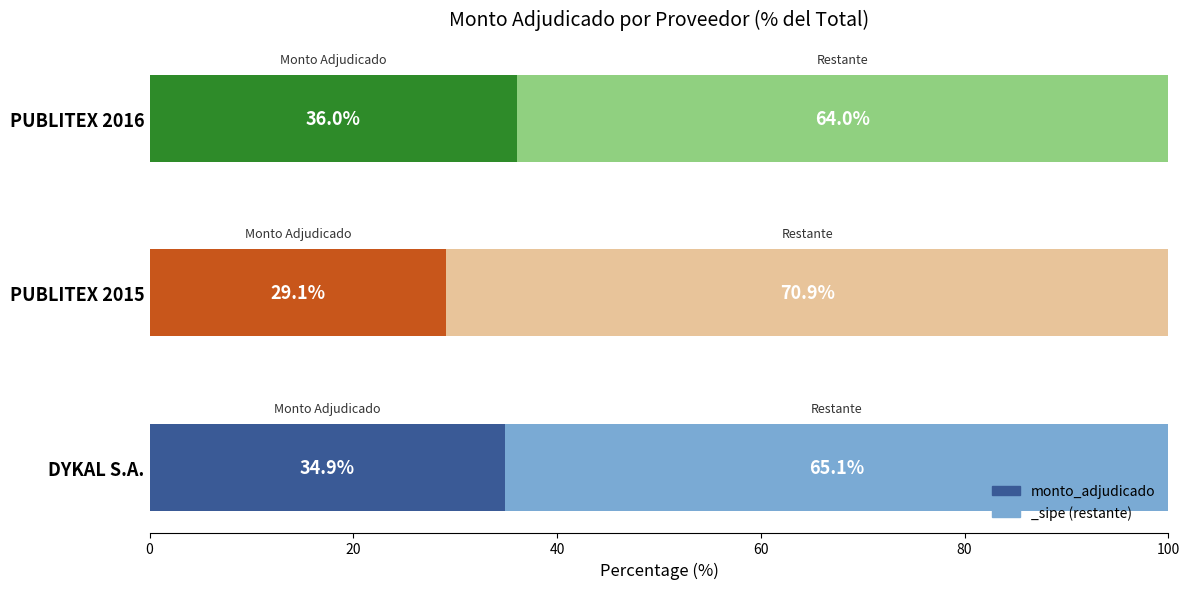

How many data points in monto_adjudicado are above 6175000?

1